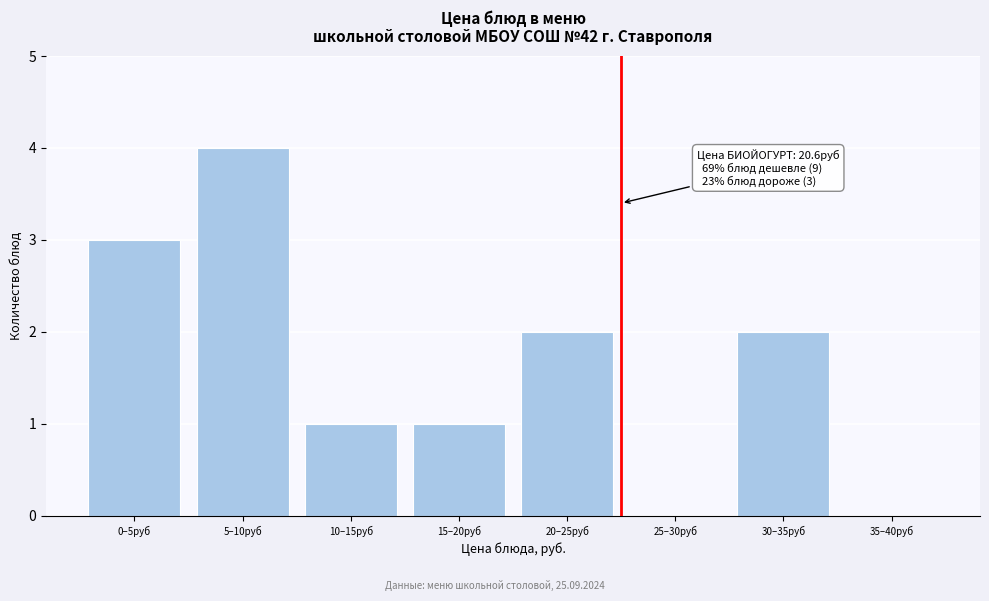

Reading left to right, list all the values displayed in this chart.

0–5руб=3	5–10руб=4	10–15руб=1	15–20руб=1	20–25руб=2	25–30руб=0	30–35руб=2	35–40руб=0